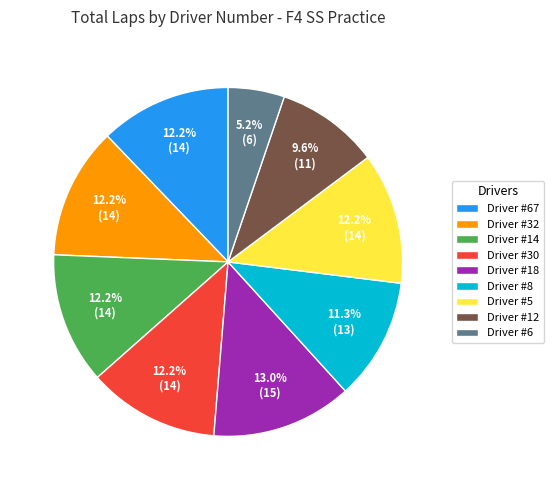

Which slice is the smallest?

Driver #6